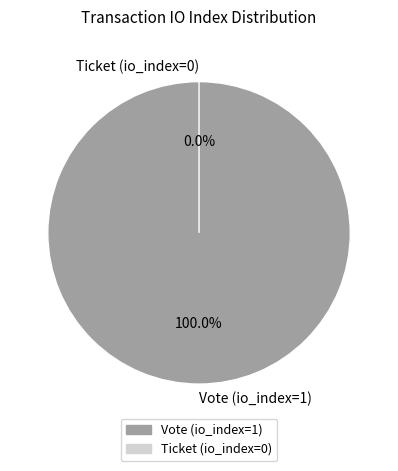

Which slice is the largest?

Vote (io_index=1)